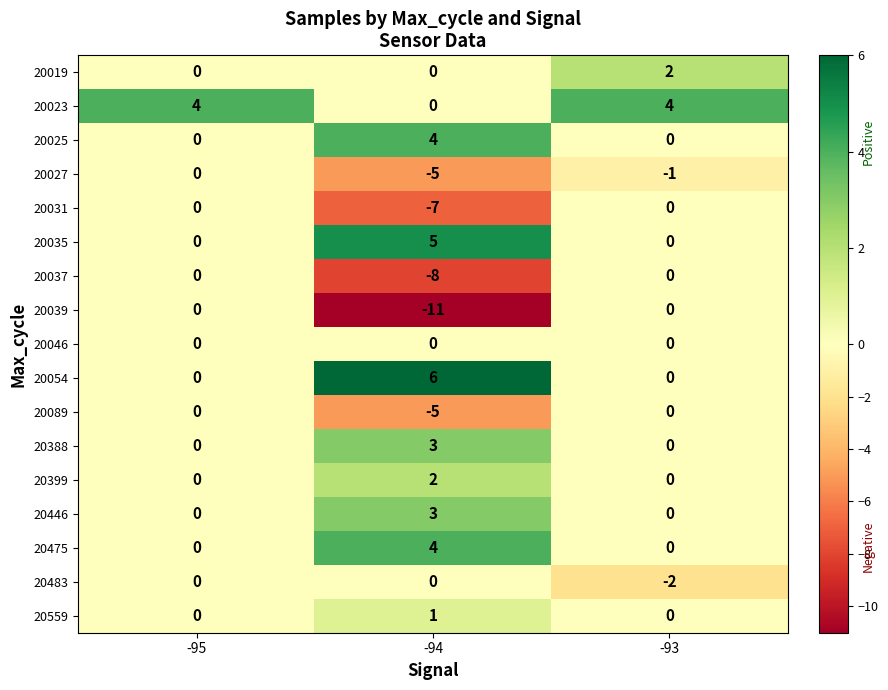

What is the greatest value displayed?

6